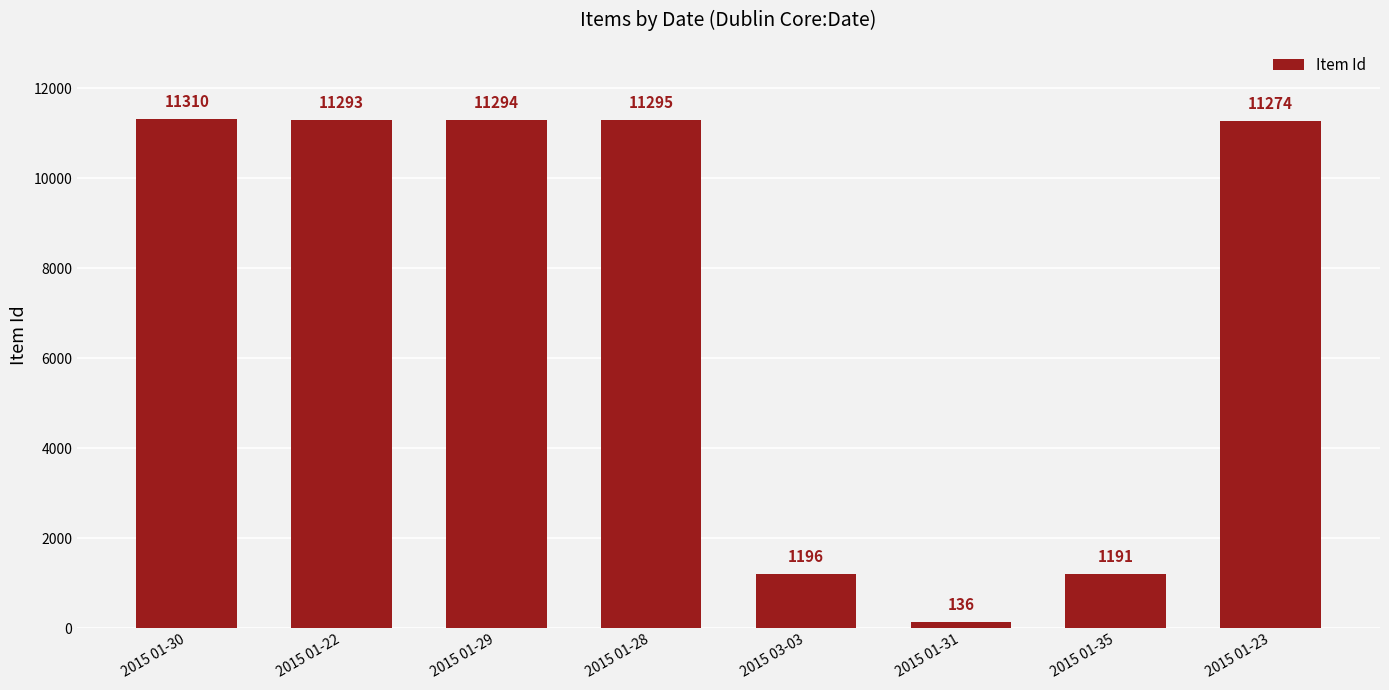

What is the change in value from 2015 01-22 to 2015 01-29?

+1